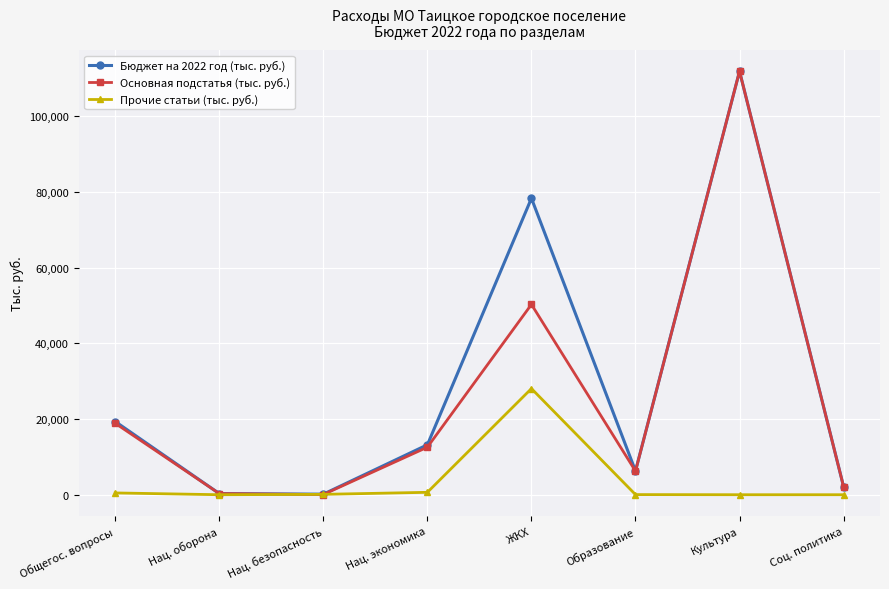

What is the difference between the second highest and minimum values in the Основная подстатья (тыс. руб.) series?

50238.0